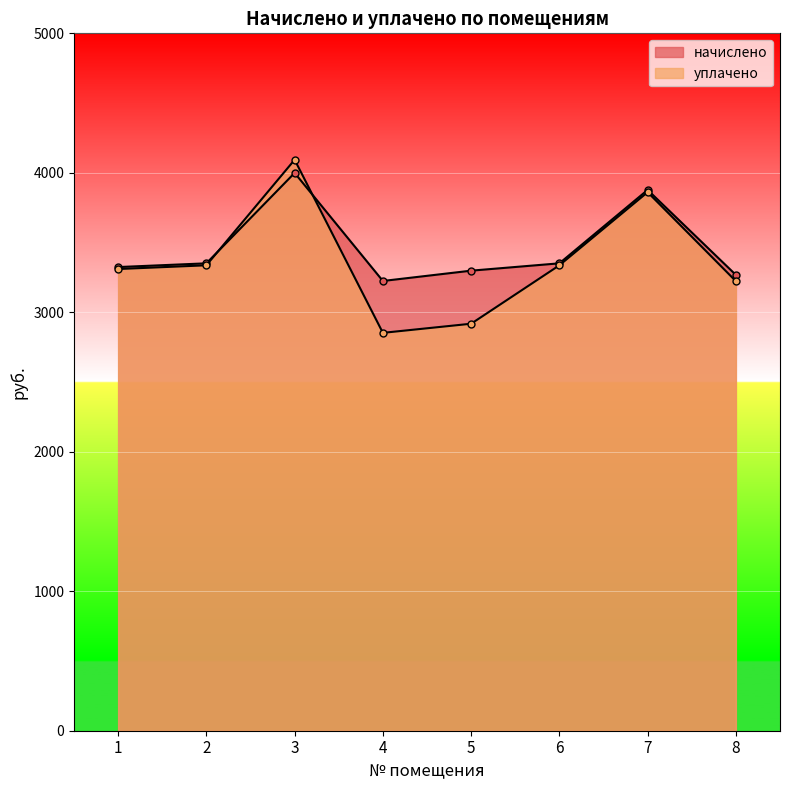

What is the difference between the maximum and second lowest values in the уплачено series?

1175.6